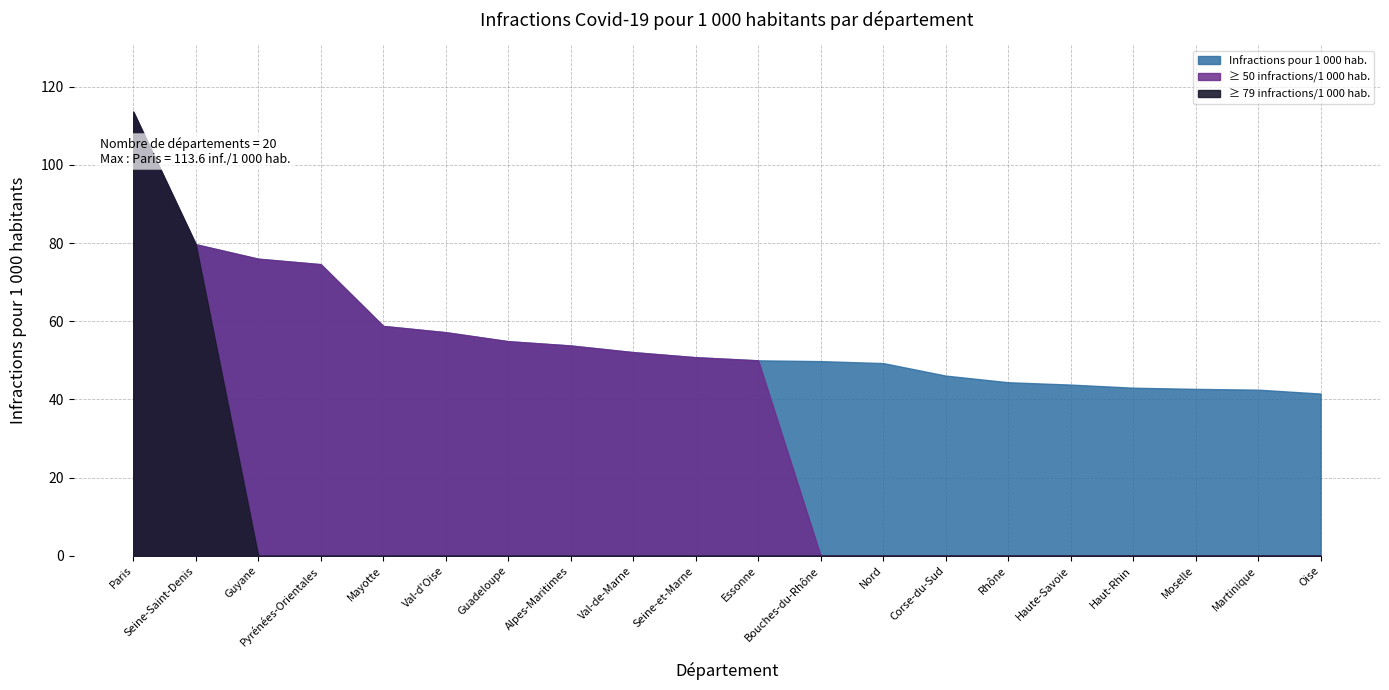

True or false: there are more than 0 points higher than both neighbors.

False